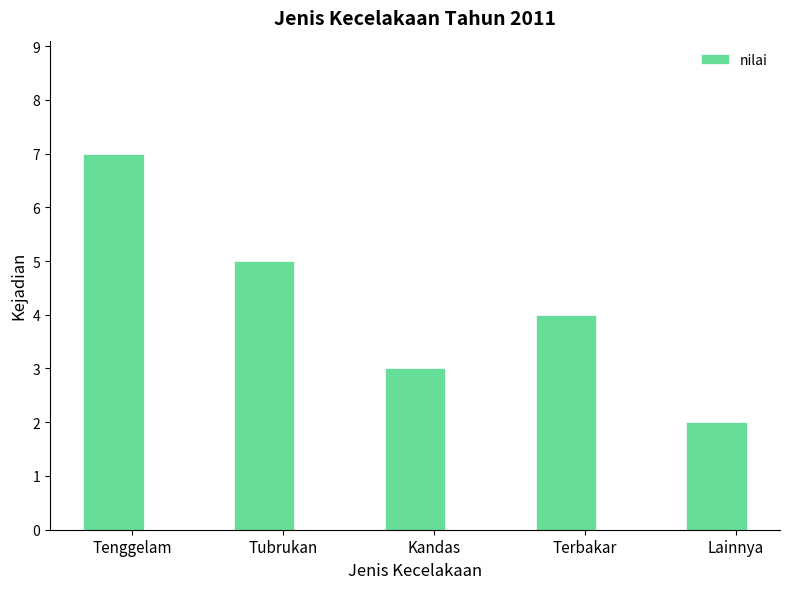

How many data points are less than 4?

2